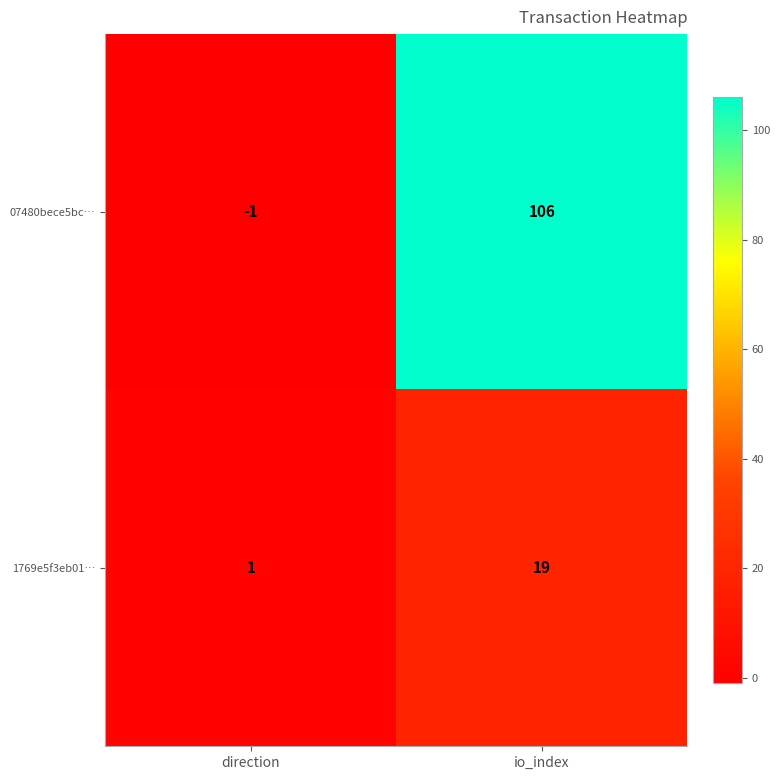

True or false: 07480bece5bc… has a value of -1 at direction.

True